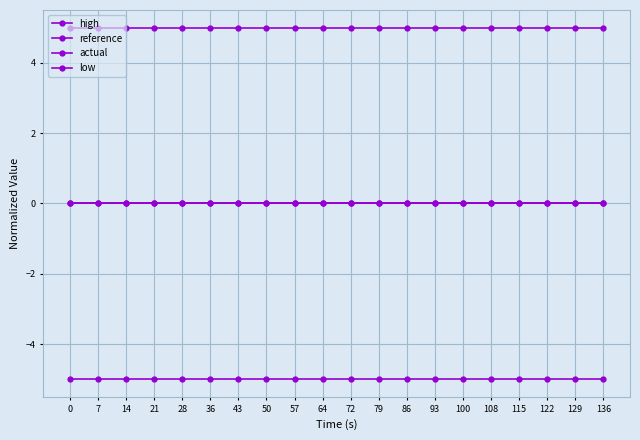

How many series are shown in this chart?

4